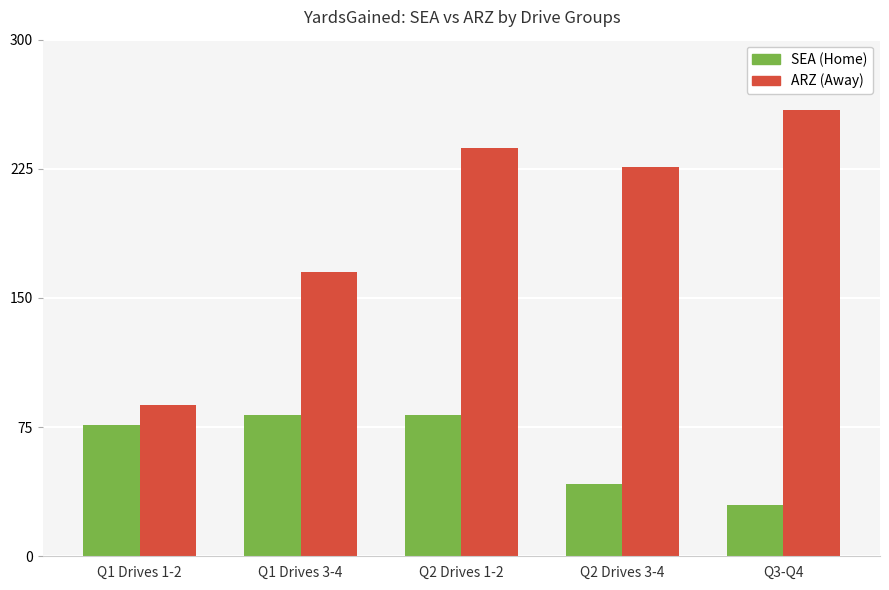

Reading right to left, list all the values displayed in this chart.

SEA (Home): Q3-Q4=30	Q2 Drives 3-4=42	Q2 Drives 1-2=82	Q1 Drives 3-4=82	Q1 Drives 1-2=76
ARZ (Away): Q3-Q4=259	Q2 Drives 3-4=226	Q2 Drives 1-2=237	Q1 Drives 3-4=165	Q1 Drives 1-2=88